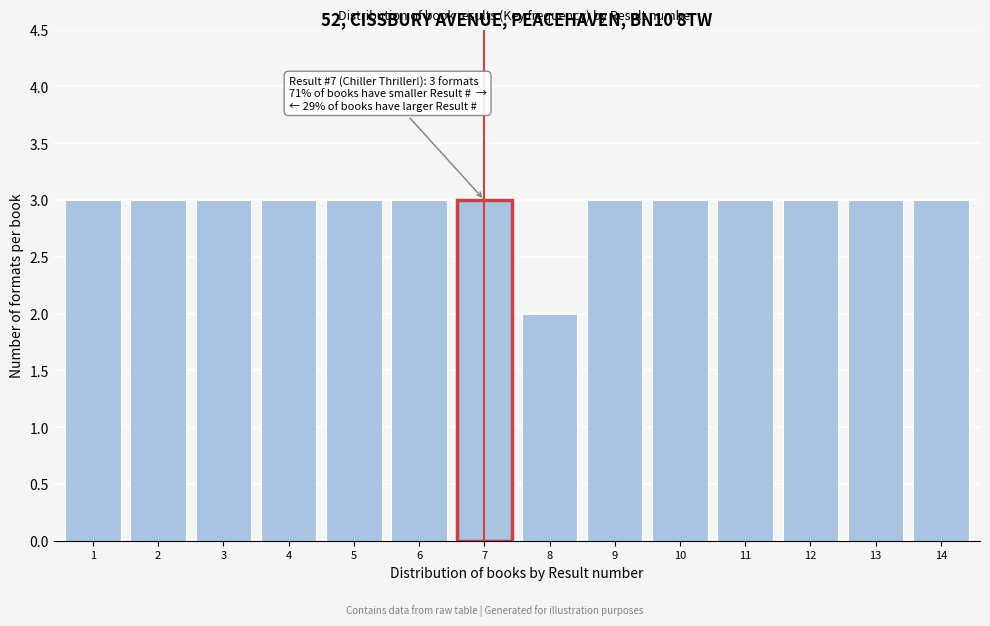

Reading right to left, extract all data points from this chart.

14=3	13=3	12=3	11=3	10=3	9=3	8=2	7=3	6=3	5=3	4=3	3=3	2=3	1=3